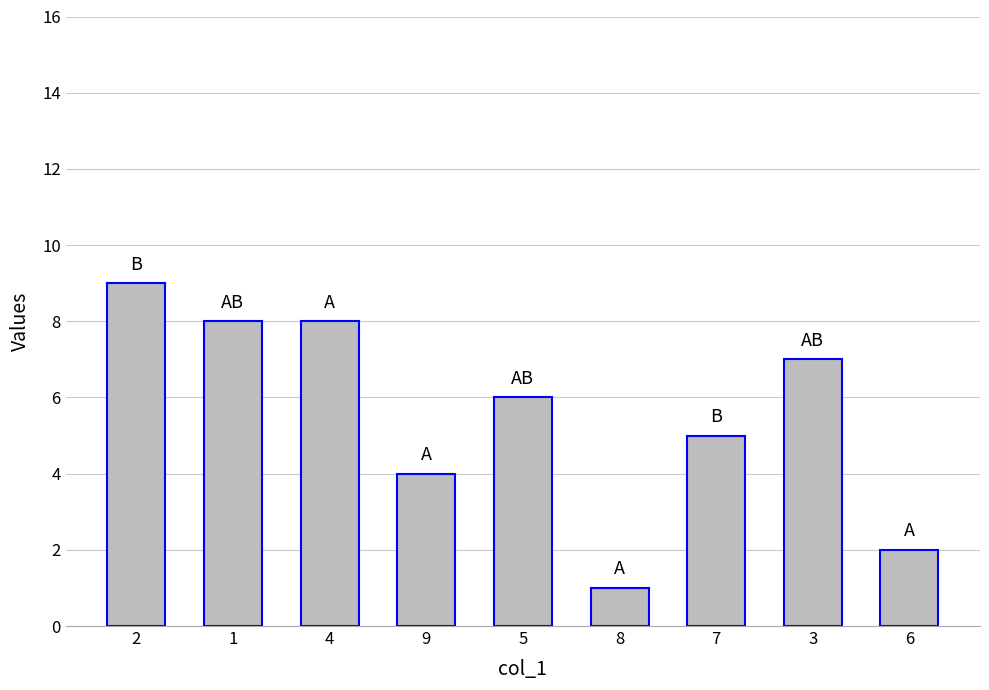

Reading right to left, what are all the values shown in this chart?

6=2	3=7	7=5	8=1	5=6	9=4	4=8	1=8	2=9